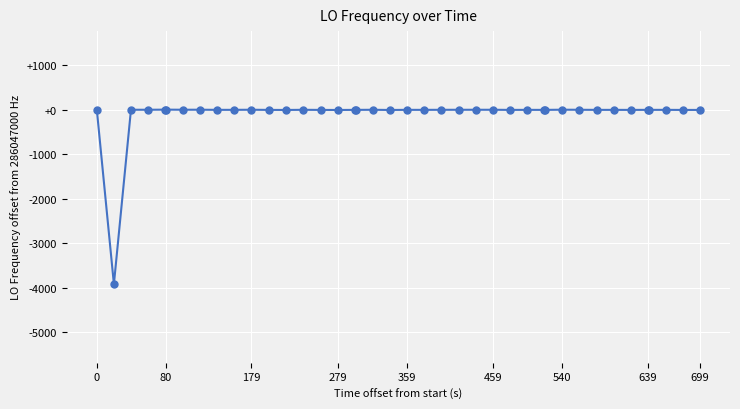

Does the chart have visible grid lines?

Yes